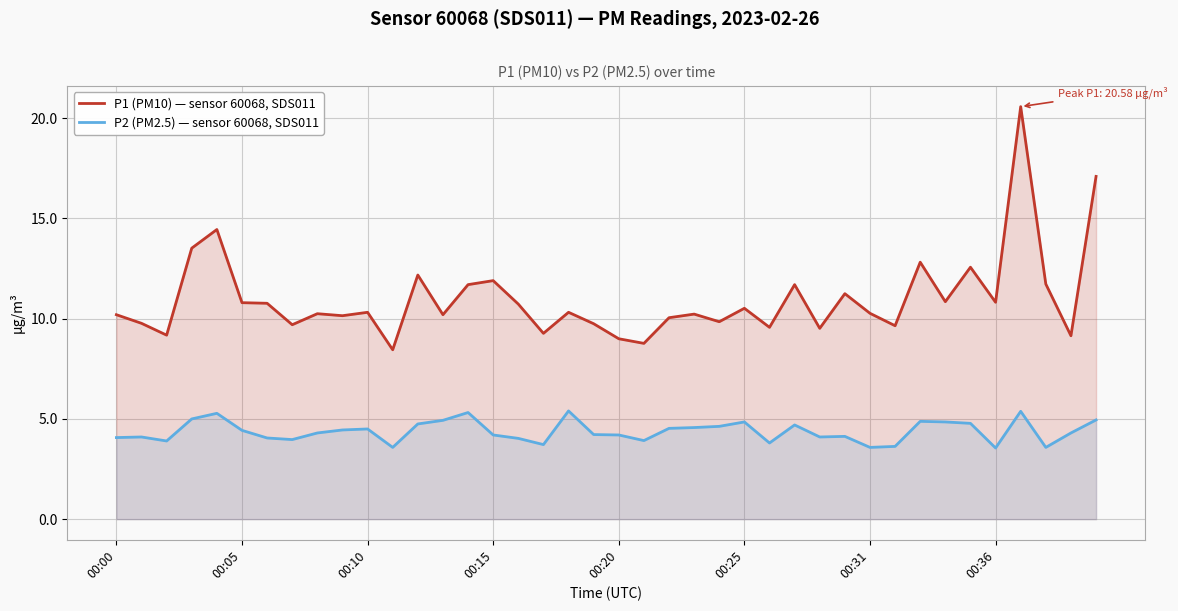

What is the maximum value for P1 (PM10) — sensor 60068, SDS011?

20.6